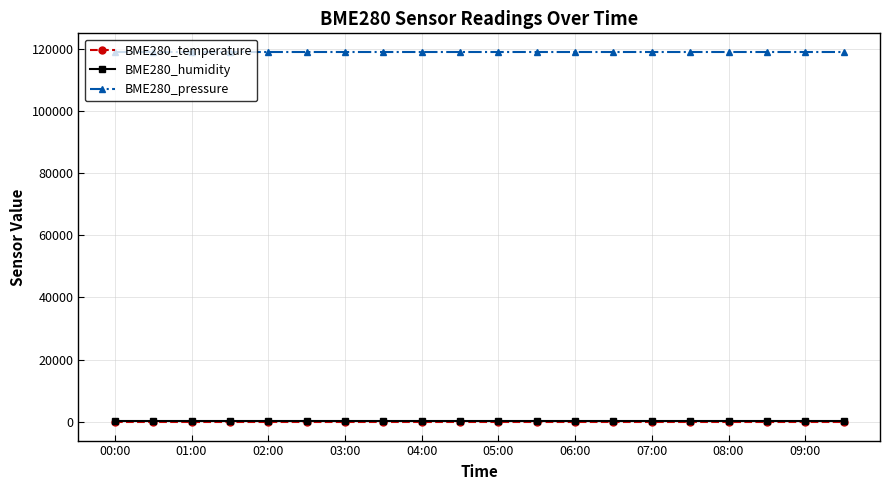

At how many categories does at least one series exceed 26774?

20